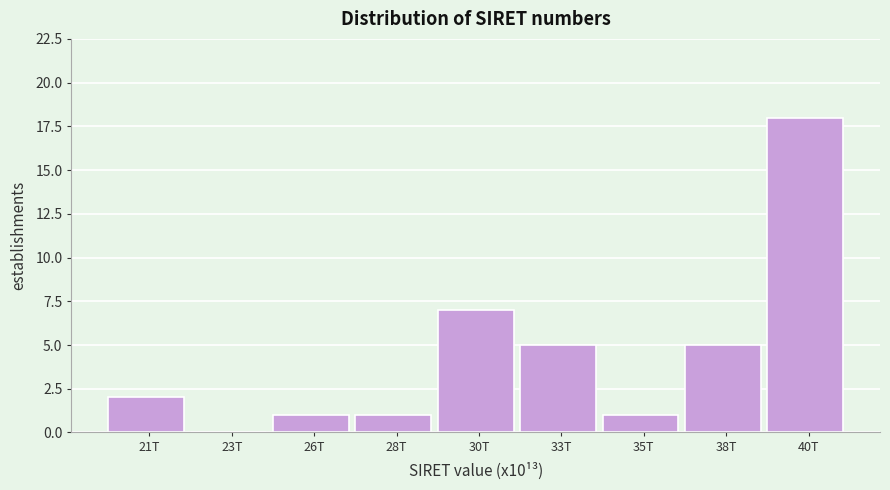

Reading right to left, transcribe all the data shown in this chart.

40T=18	38T=5	35T=1	33T=5	30T=7	28T=1	26T=1	23T=0	21T=2